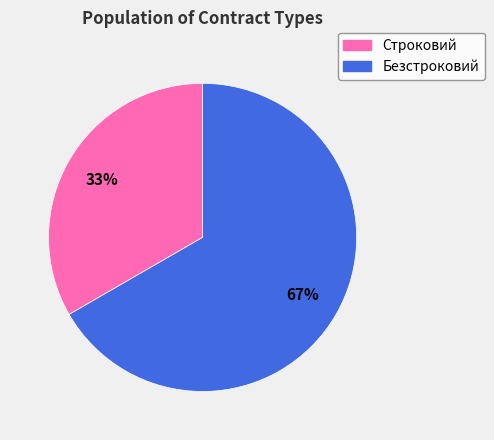

To the nearest percent, what is the average slice percentage?

50%